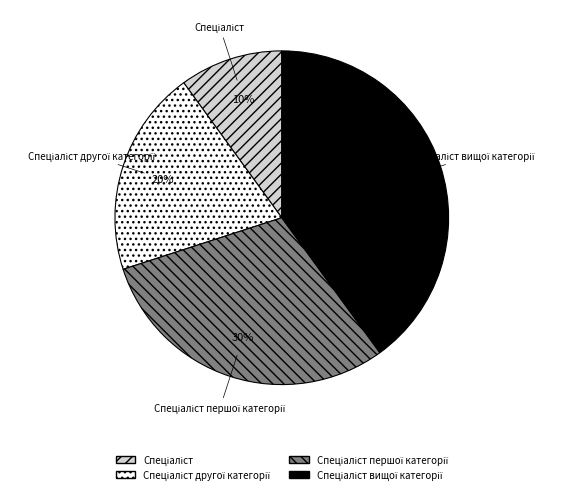

Does any single category account for the majority?

No